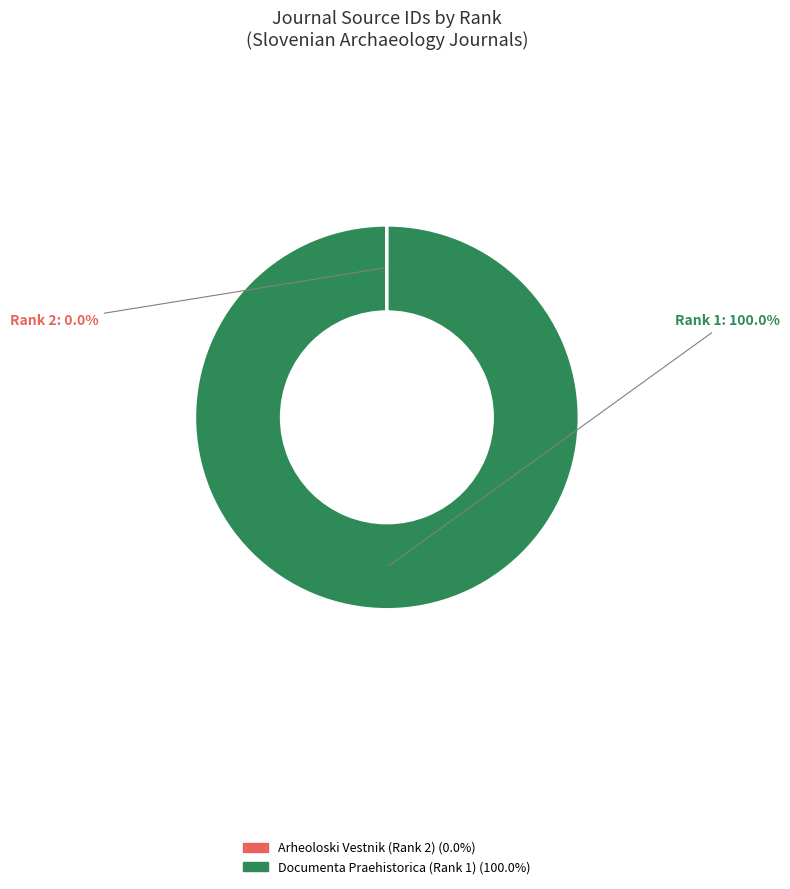

What is the largest slice in the pie chart?

Documenta Praehistorica (Rank 1)